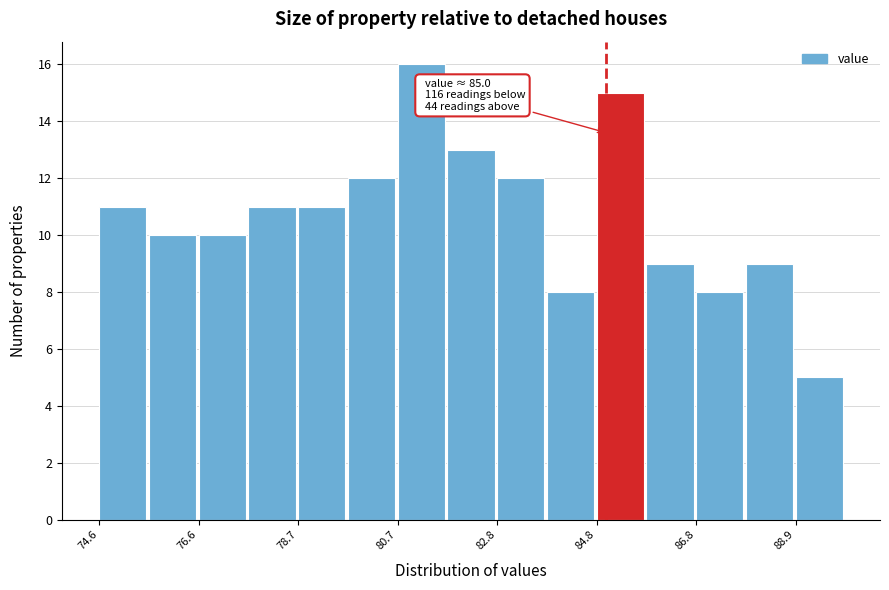

Around what value on the x-axis is the tallest bar? Give the approximate position of its centre, as read against the axis.

81.0